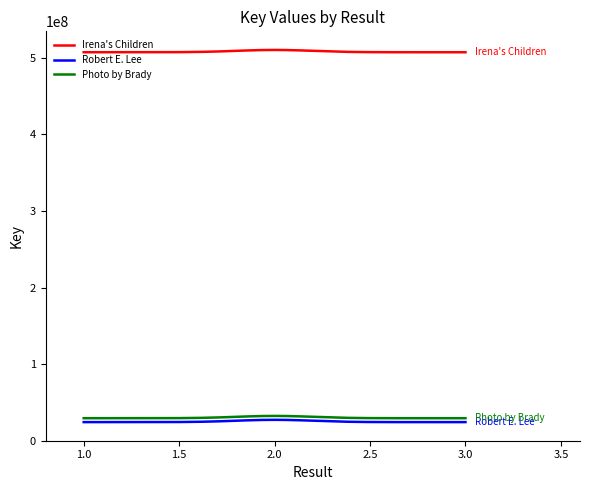

True or false: Irena's Children and Photo by Brady intersect in this chart.

False